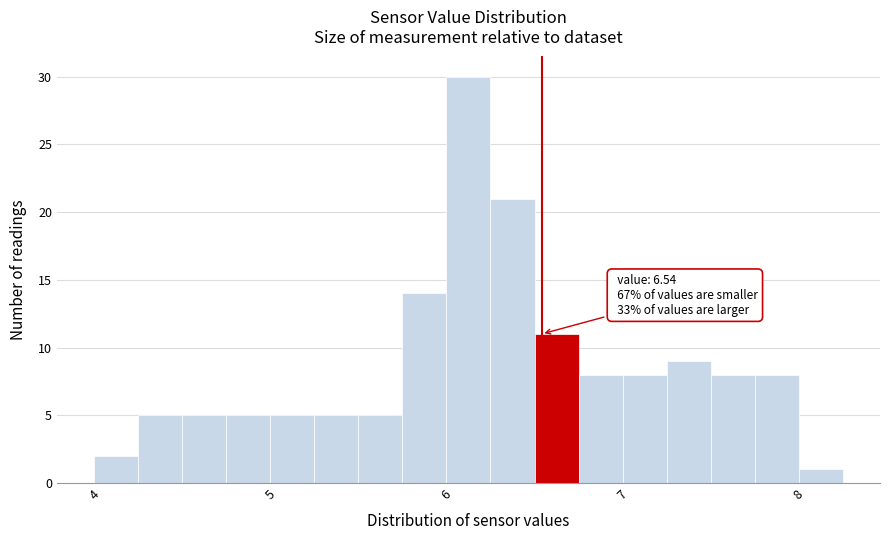

Read against the x-axis, roughly where is the centre of the tallest bar?

6.1